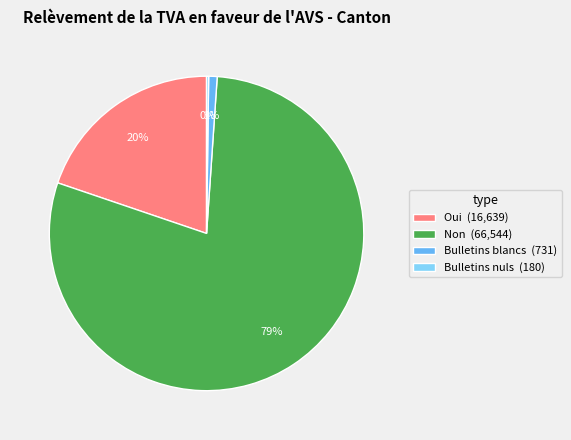

Is the sum of Oui and Non greater than half?

Yes